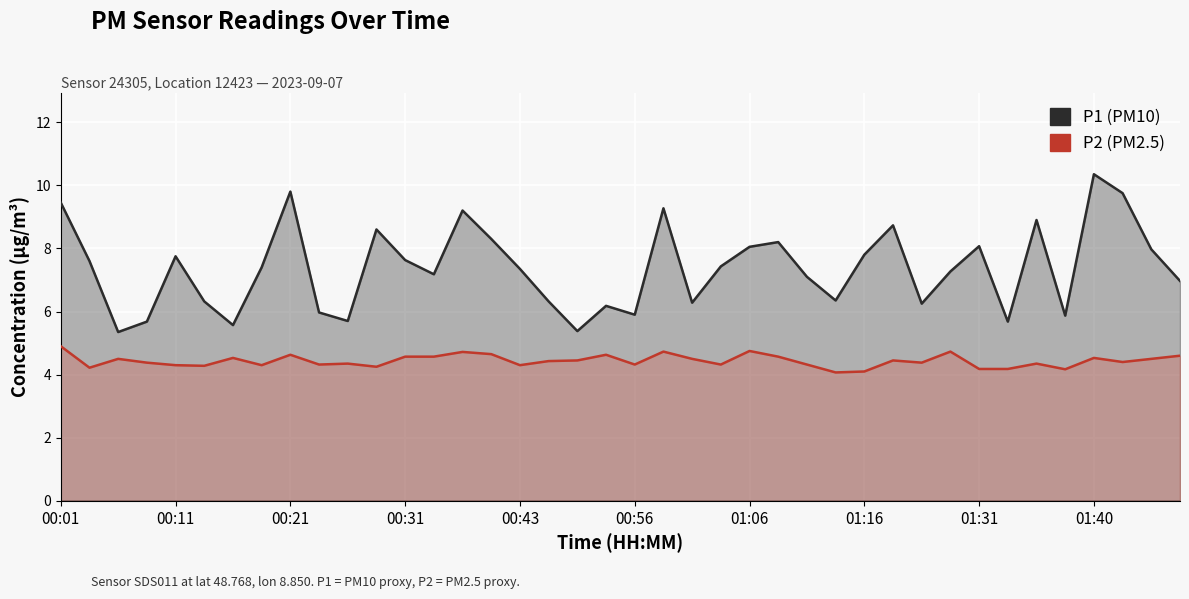

The P1 series shows 9.3 at 21. True or false?

True